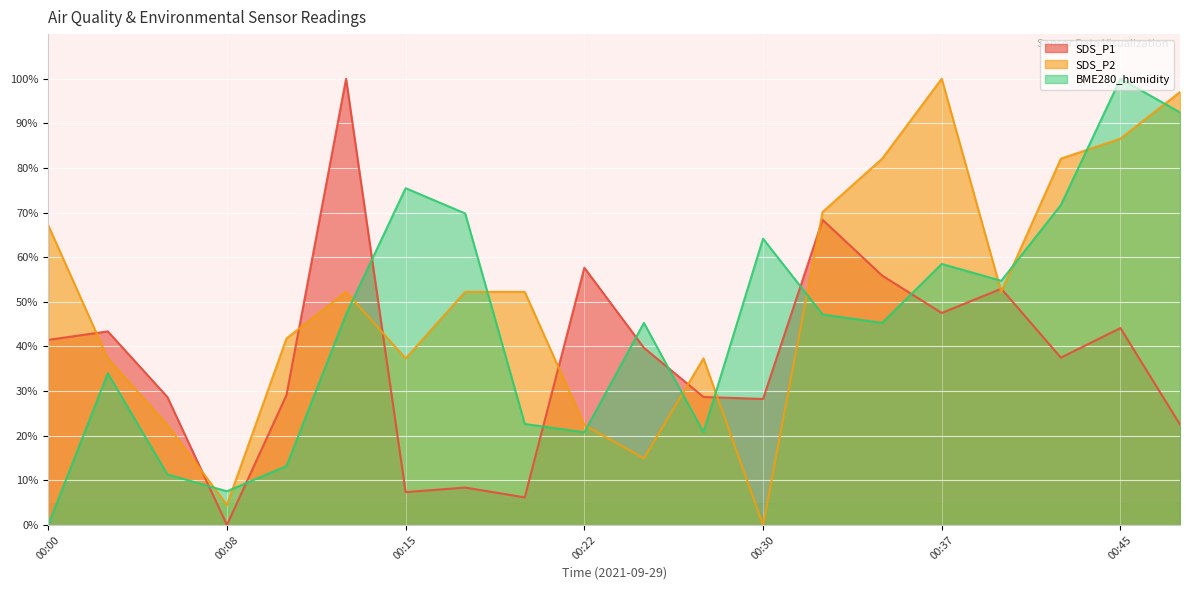

Where is the first local maximum for SDS_P2?

00:13